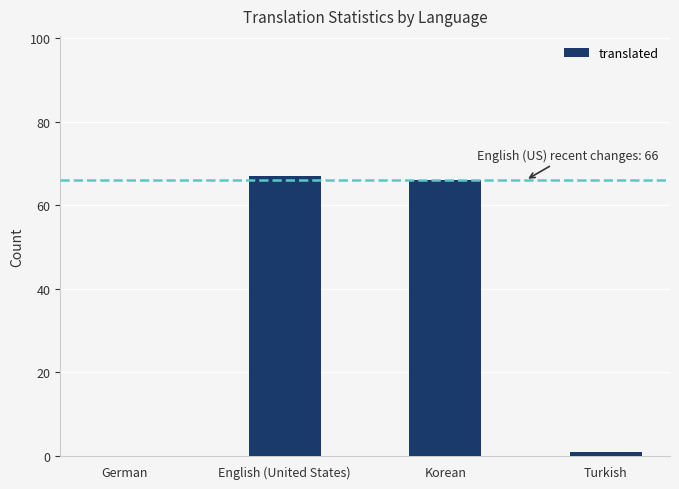

True or false: the data shows 98 at Korean.

False